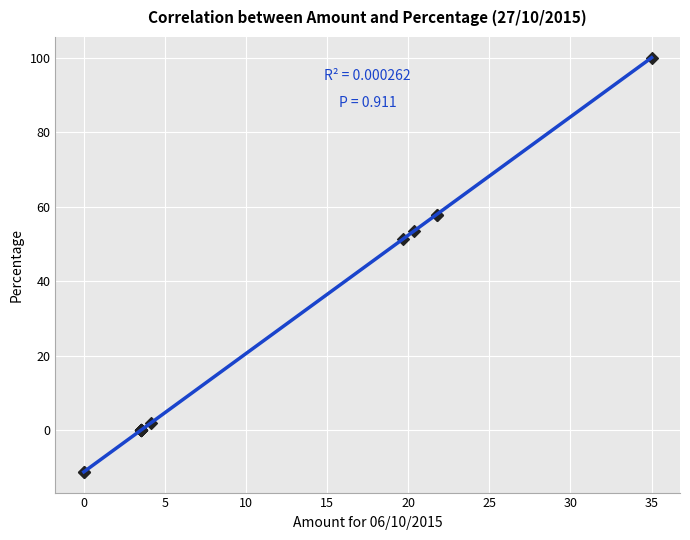

What Y value in the scatter plot is closest to 44?

51.3